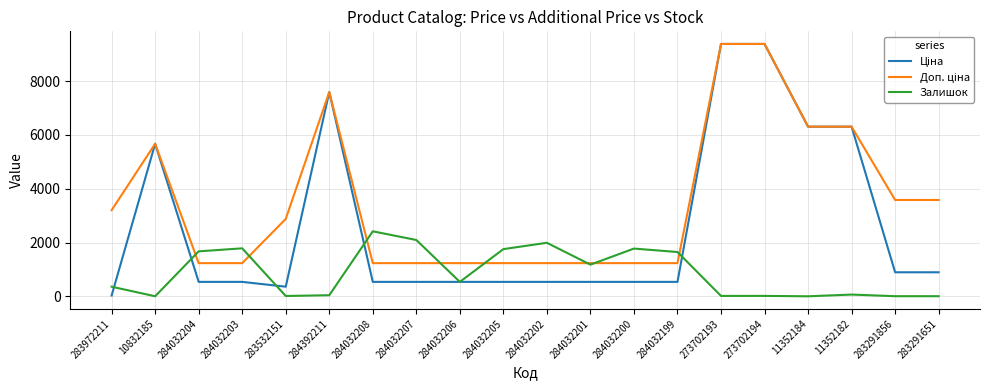

Which category has the highest value in the Залишок series?

284032208